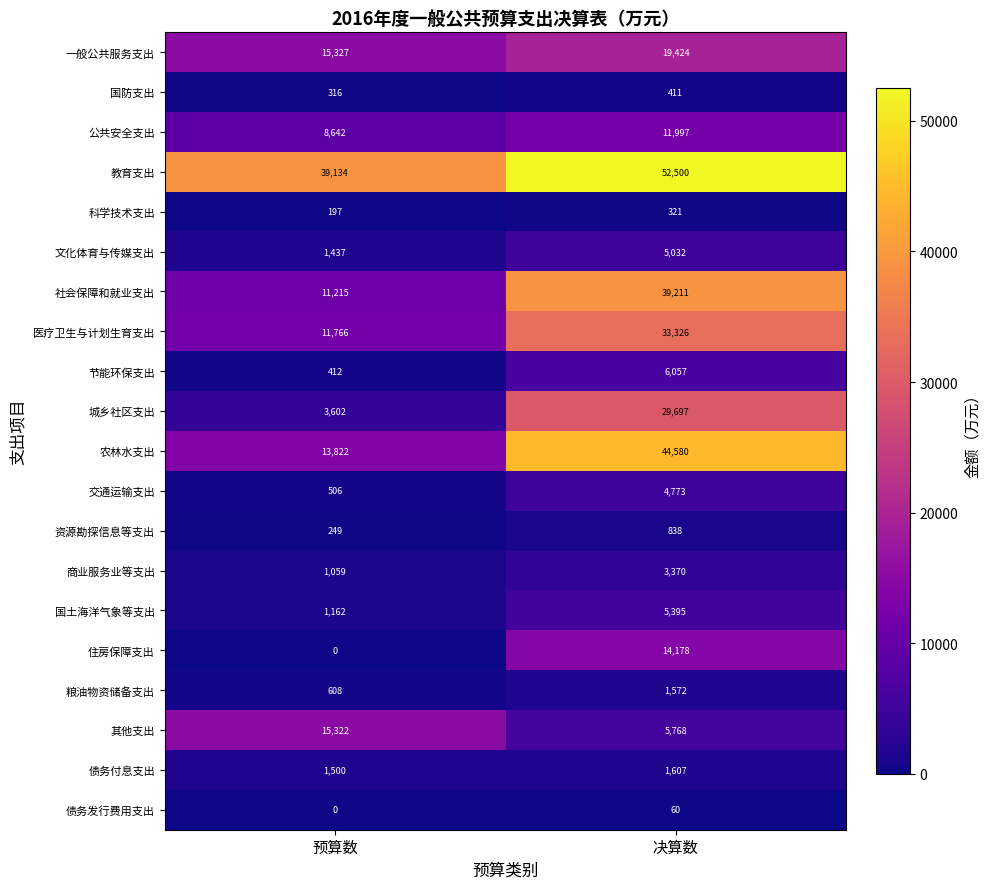

Which series has the widest spread of values?

农林水支出